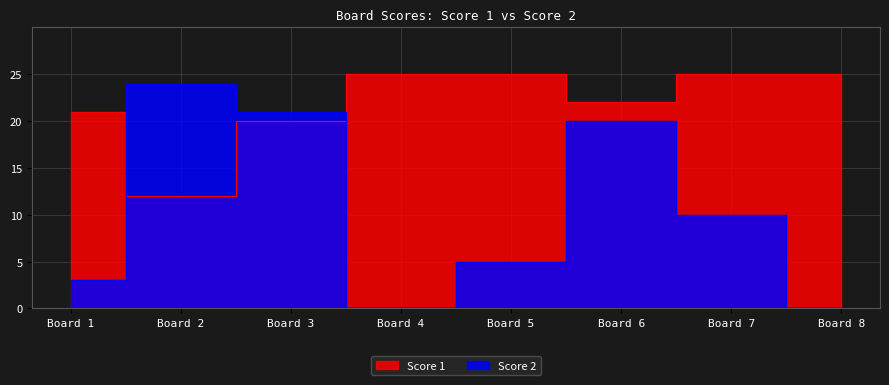

The Score 1 series shows 33 at Board 6. True or false?

False